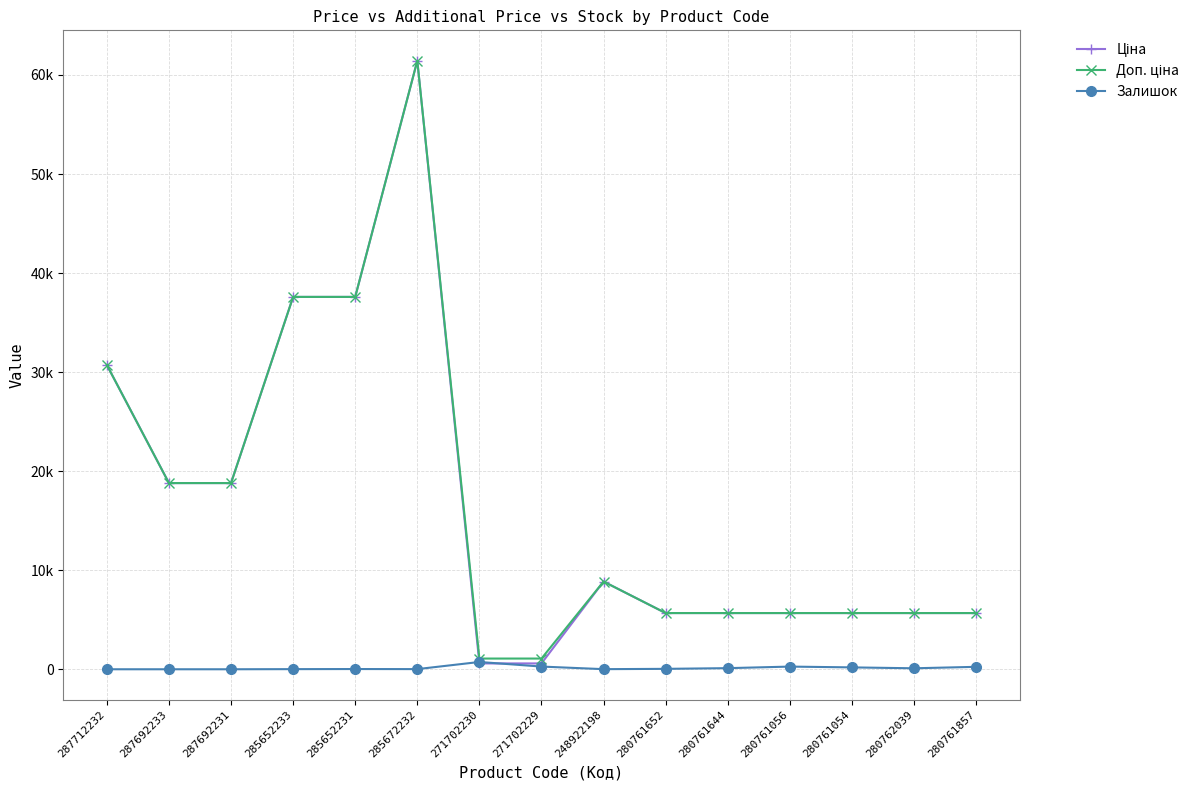

What is the difference between the maximum and minimum values in the Залишок series?

736.0